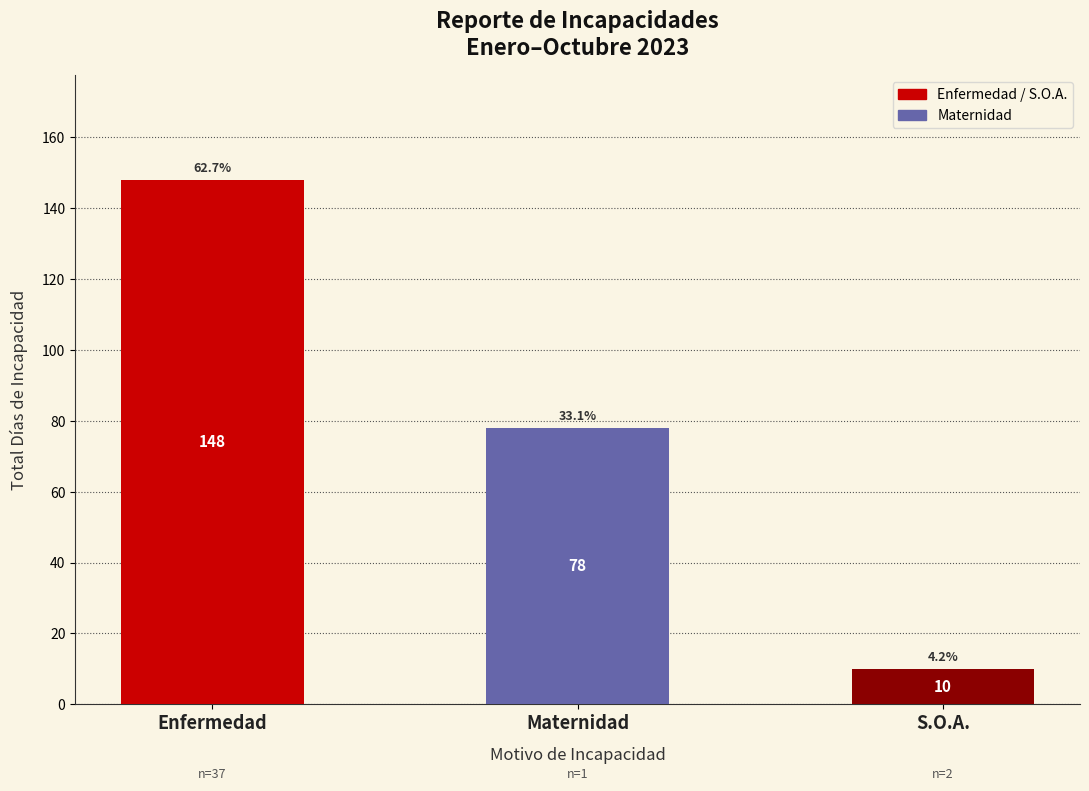

Between S.O.A. and Enfermedad, which is larger?

Enfermedad